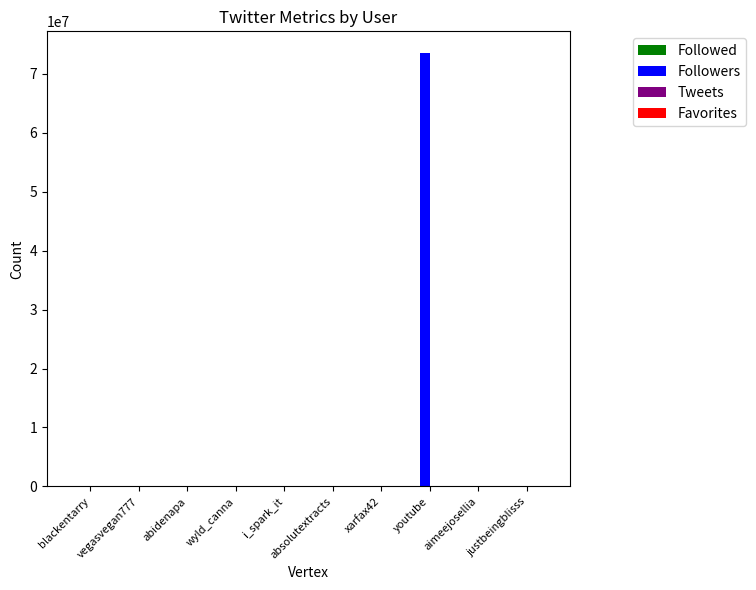

Which series has the largest total across all categories?

Followers